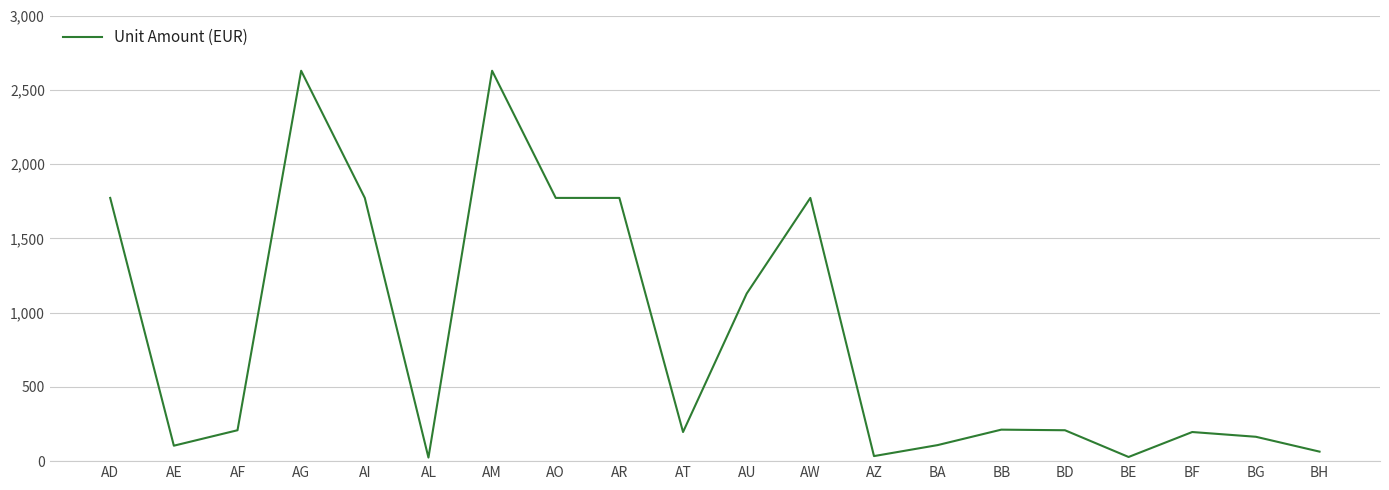

True or false: the data shows 1370 at AM.

False